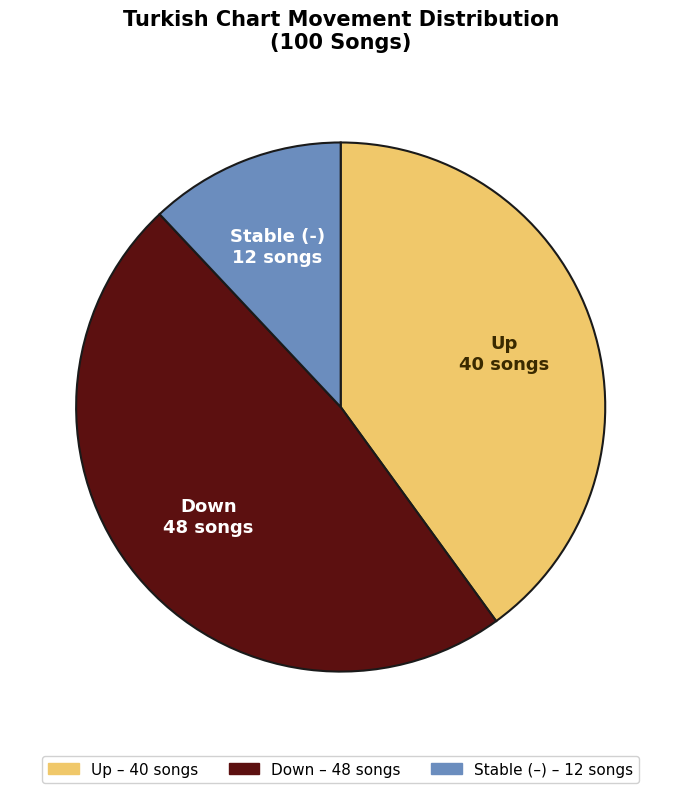

Is there any slice that represents more than half of the pie?

No